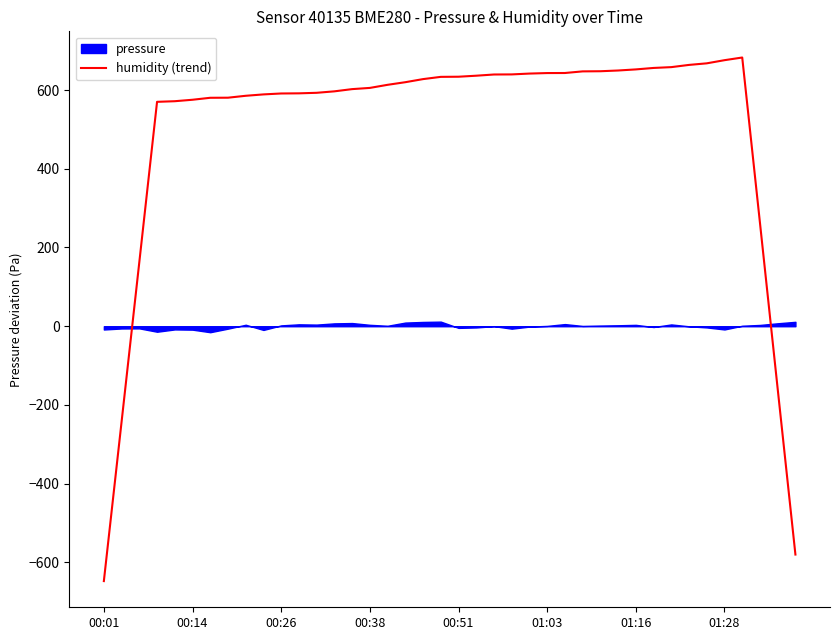

What is the lowest value of the humidity (trend) series?

-647.4